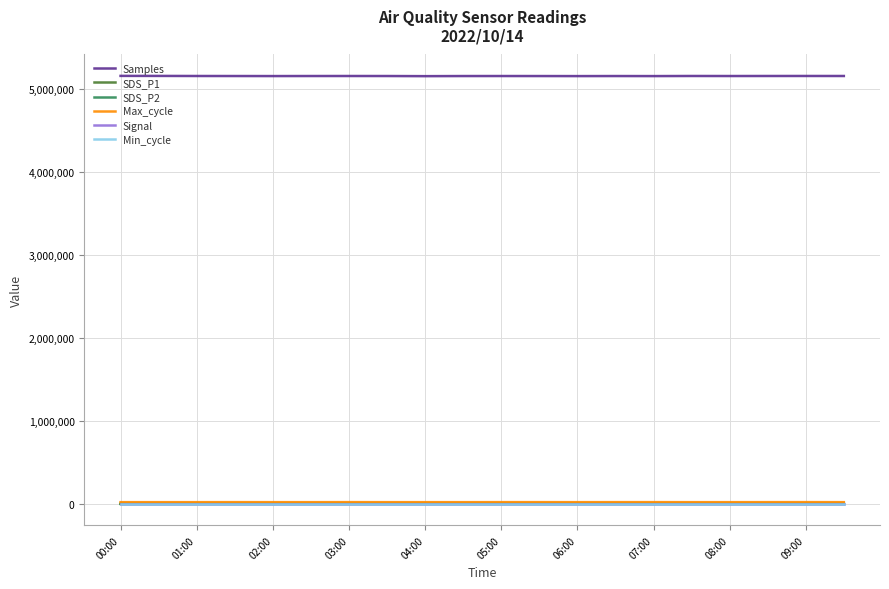

True or false: Samples and Max_cycle intersect in this chart.

False